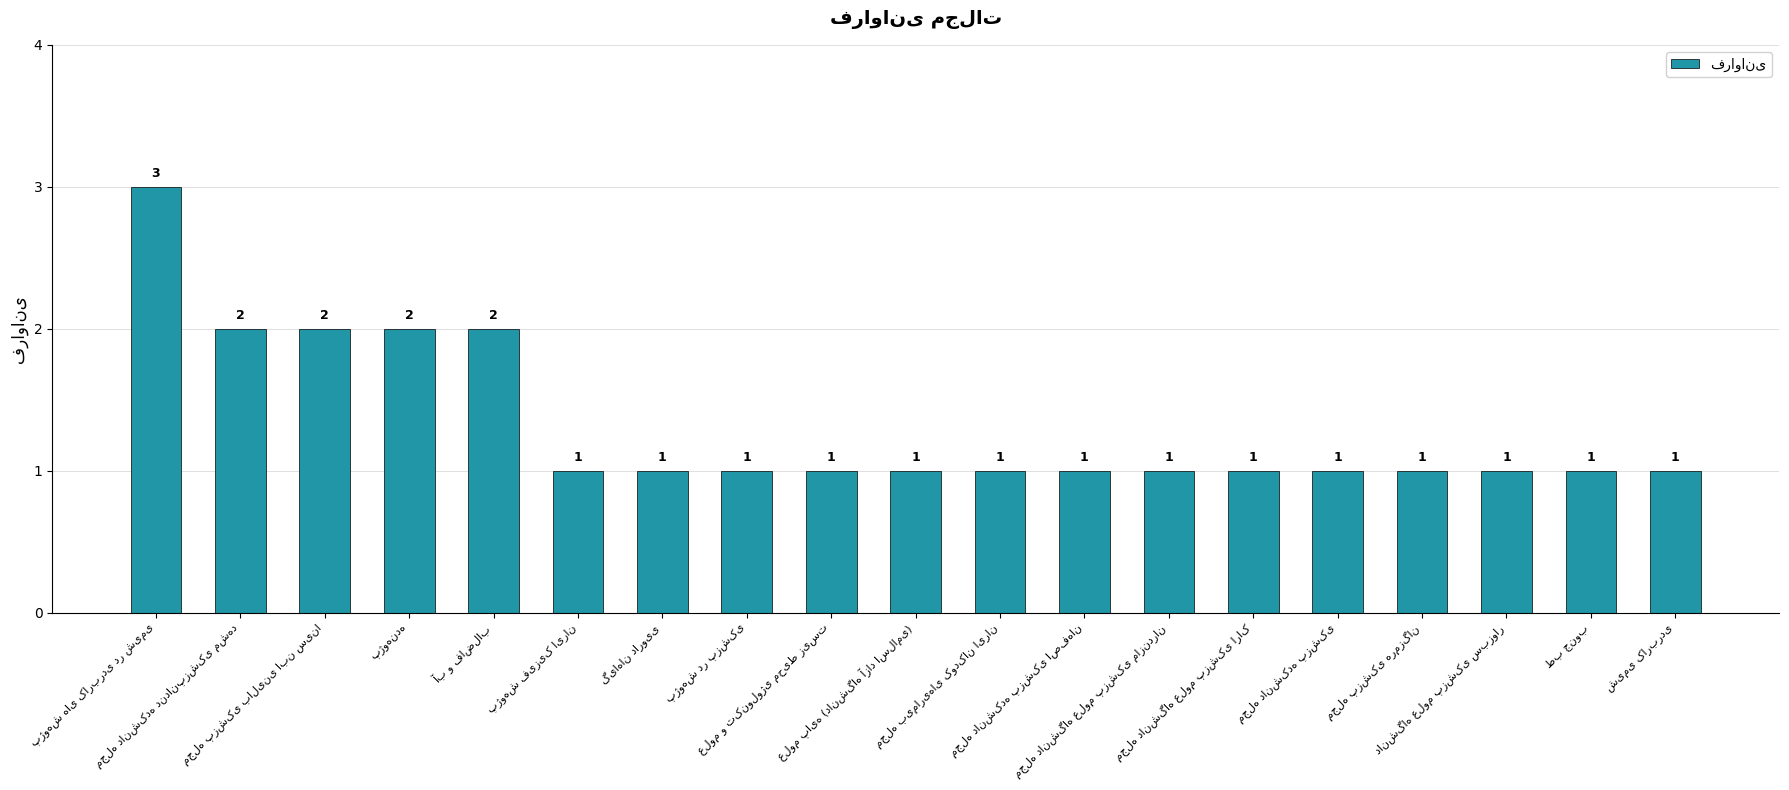

Reading right to left, what are all the values shown in this chart?

1	1	1	1	1	1	1	1	1	1	1	1	1	1	2	2	2	2	3